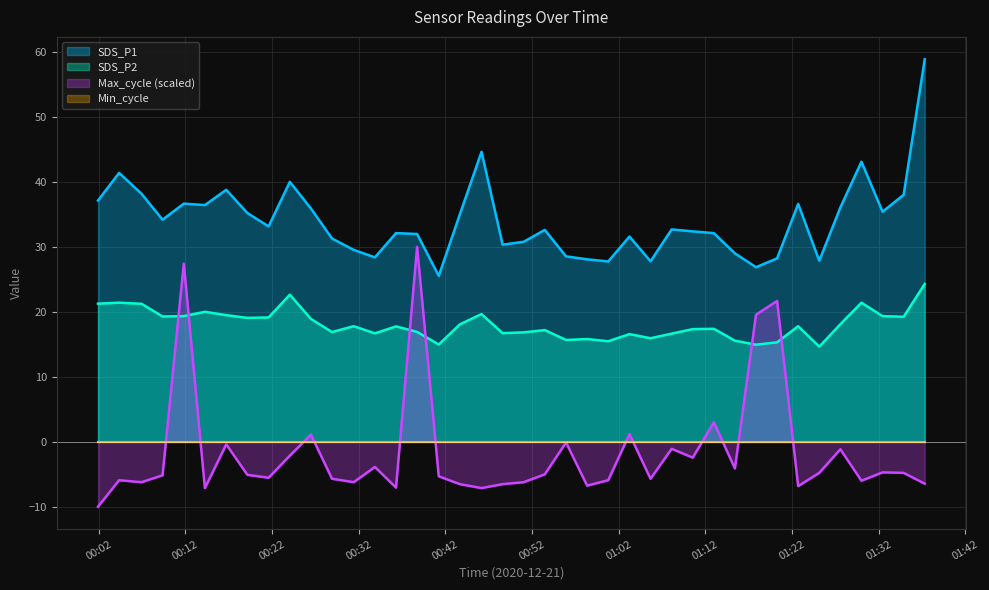

What is the difference between the SDS_P2 values at 2020/12/21 01:17:51 and 2020/12/21 00:09:23?

4.4